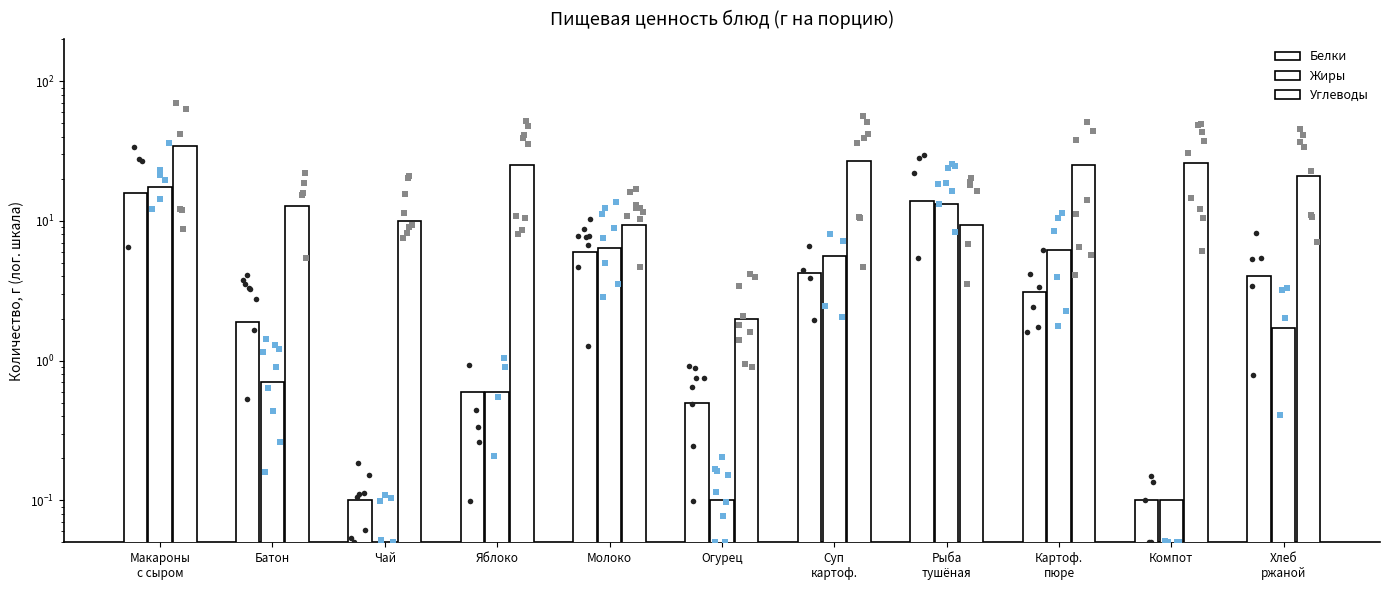

At how many categories does at least one series exceed 13?

7